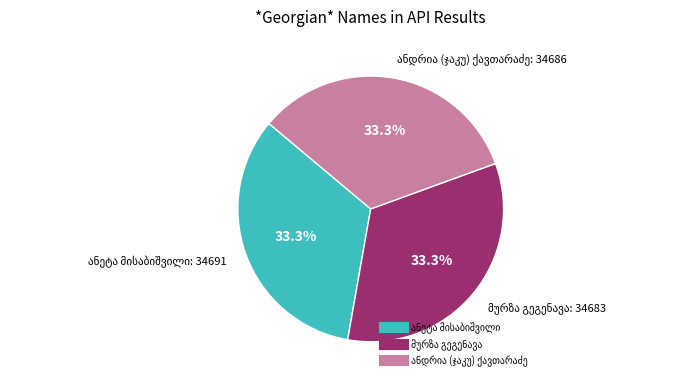

How many segments does this pie chart have?

3